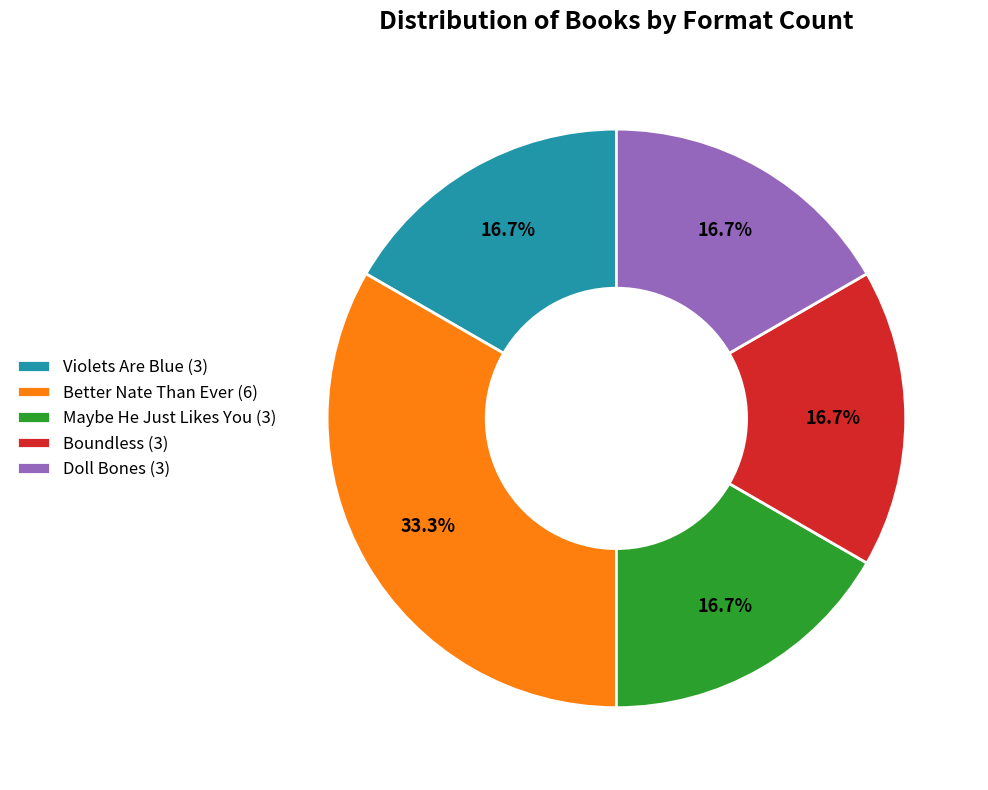

Is Doll Bones (3) the majority of the pie?

No